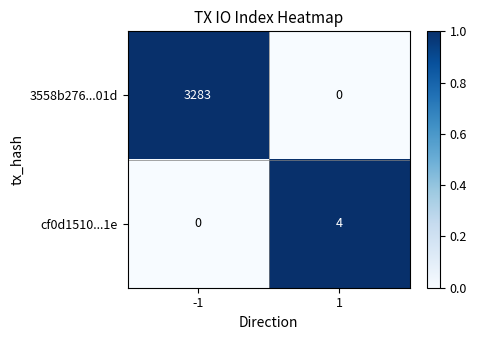

What is the sum of the 3558b276...01d values at 1 and -1?

3283